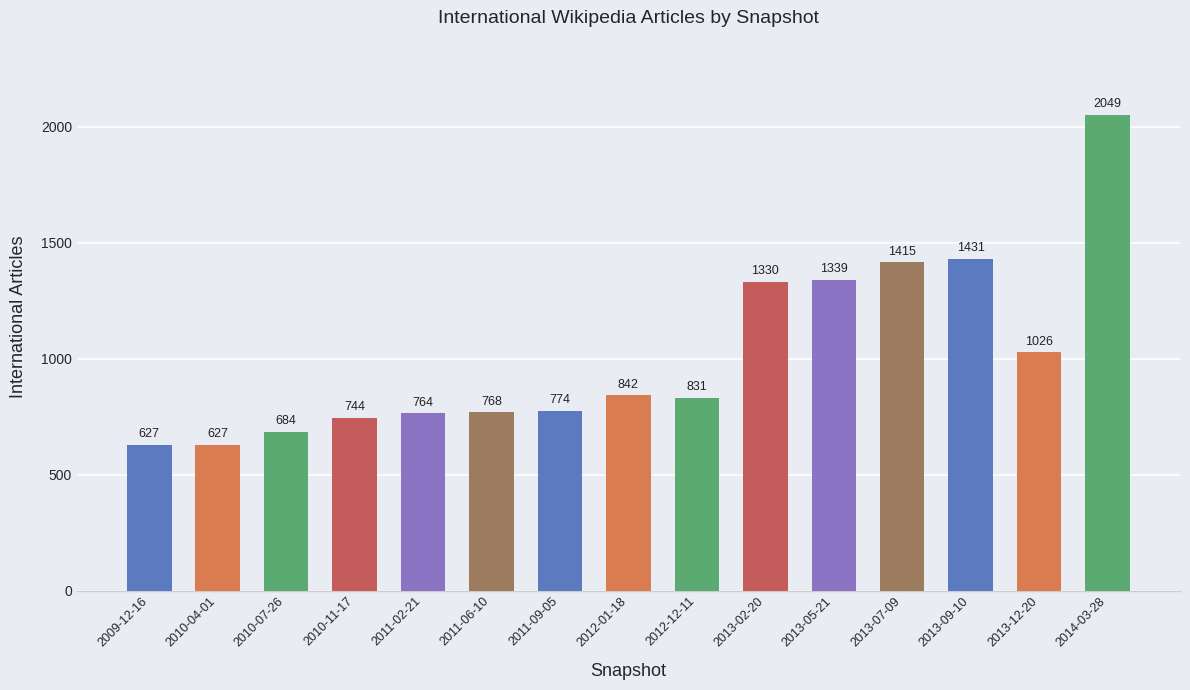

How many values are below 831?

7